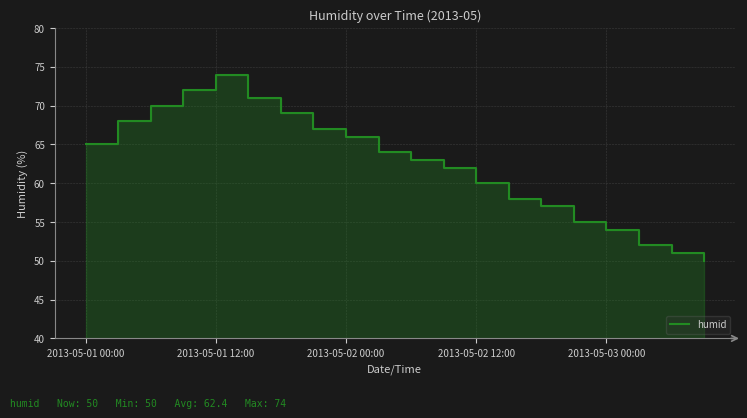

How many distinct data groups are displayed?

1